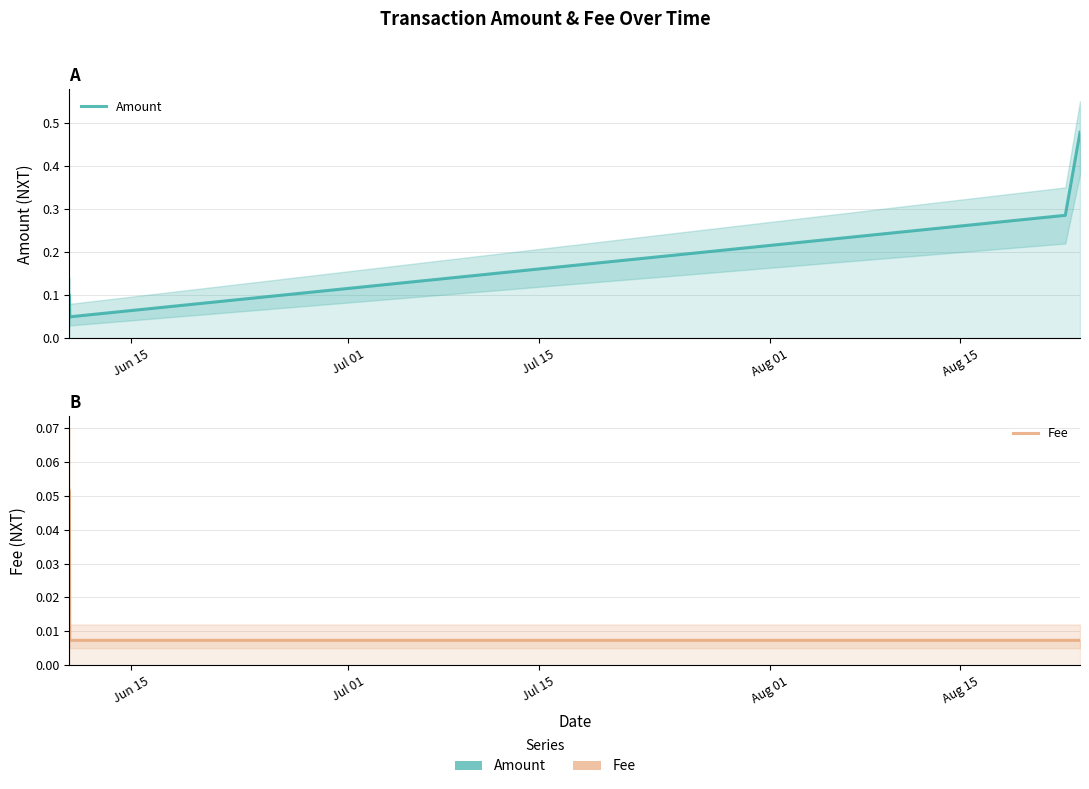

Rank the series at Aug 01 from lowest to highest value.

Fee, Amount